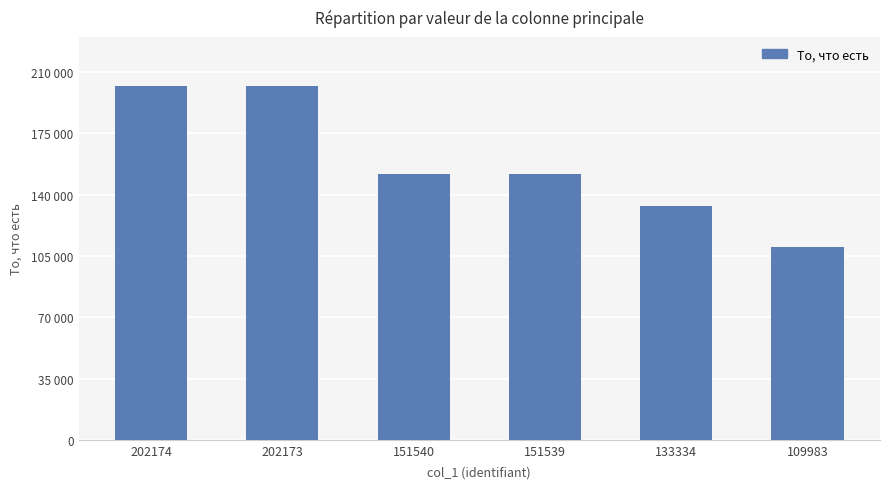

What is the value of the 4th bar from the left?

151539